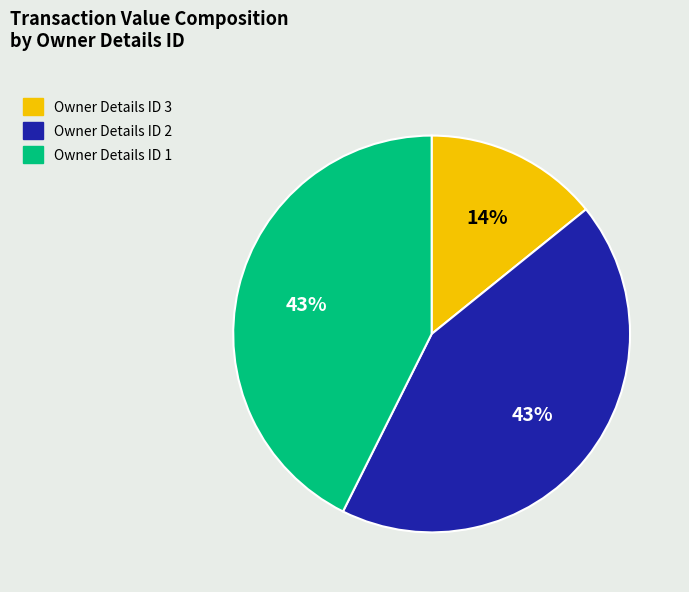

Is there a majority slice in this chart?

No